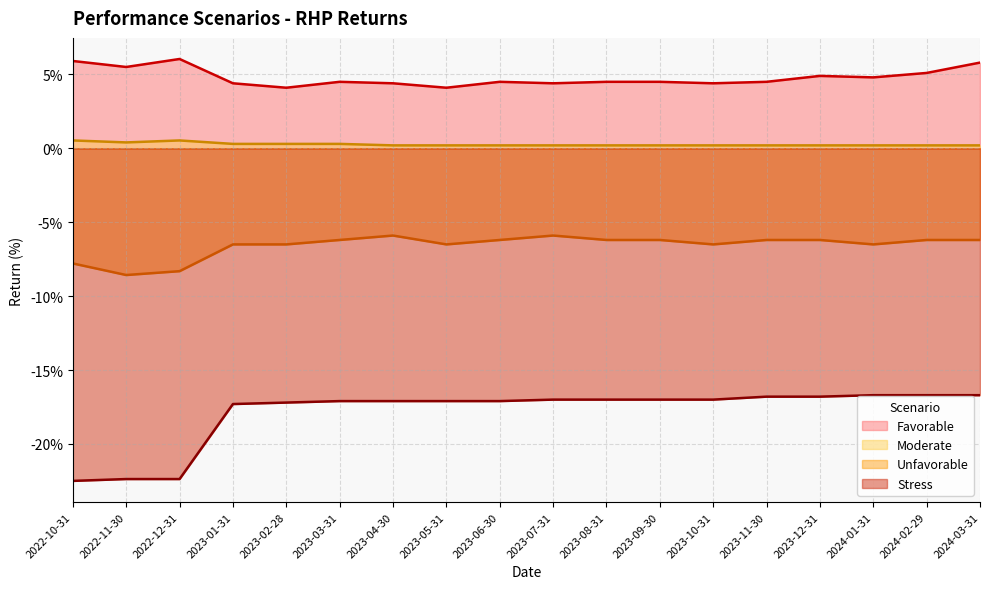

True or false: Stress and Favorable cross at least once.

False